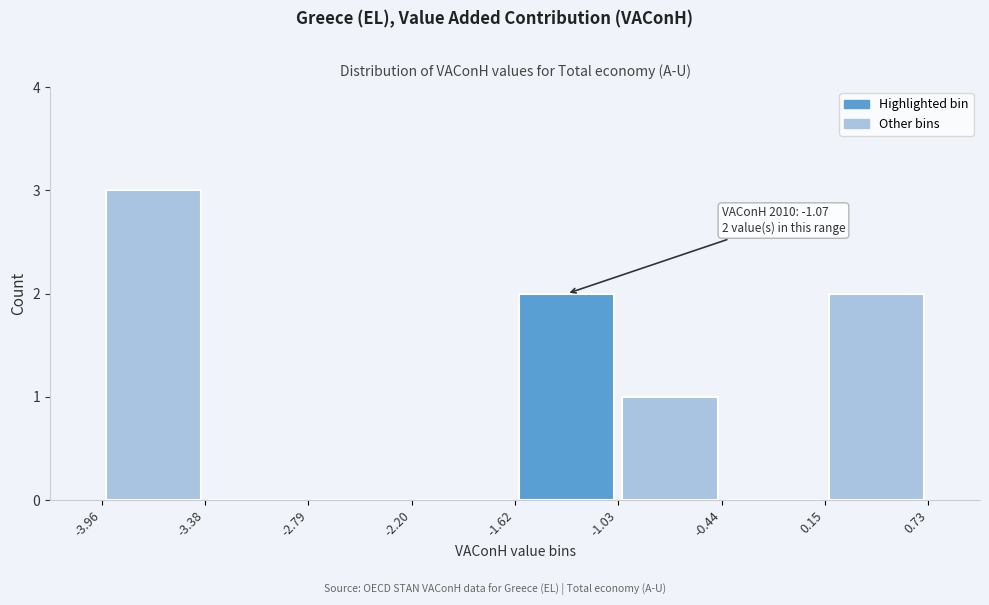

Over which range of the x-axis is the bar tallest?

-3.96 to -3.38